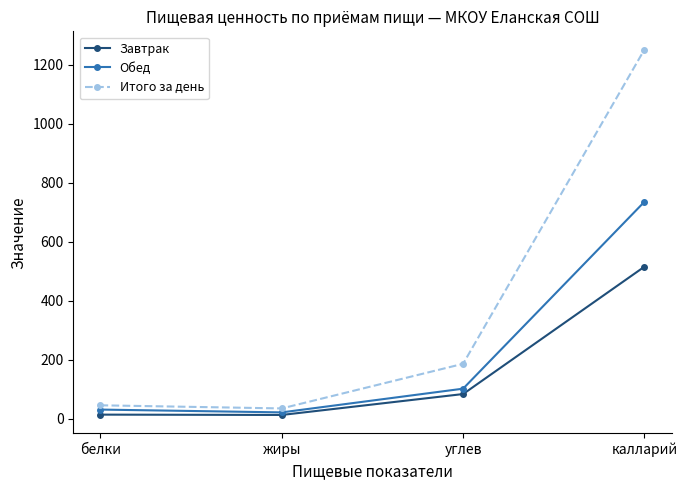

List the series in order of their overall mean, highest first.

Итого за день, Обед, Завтрак